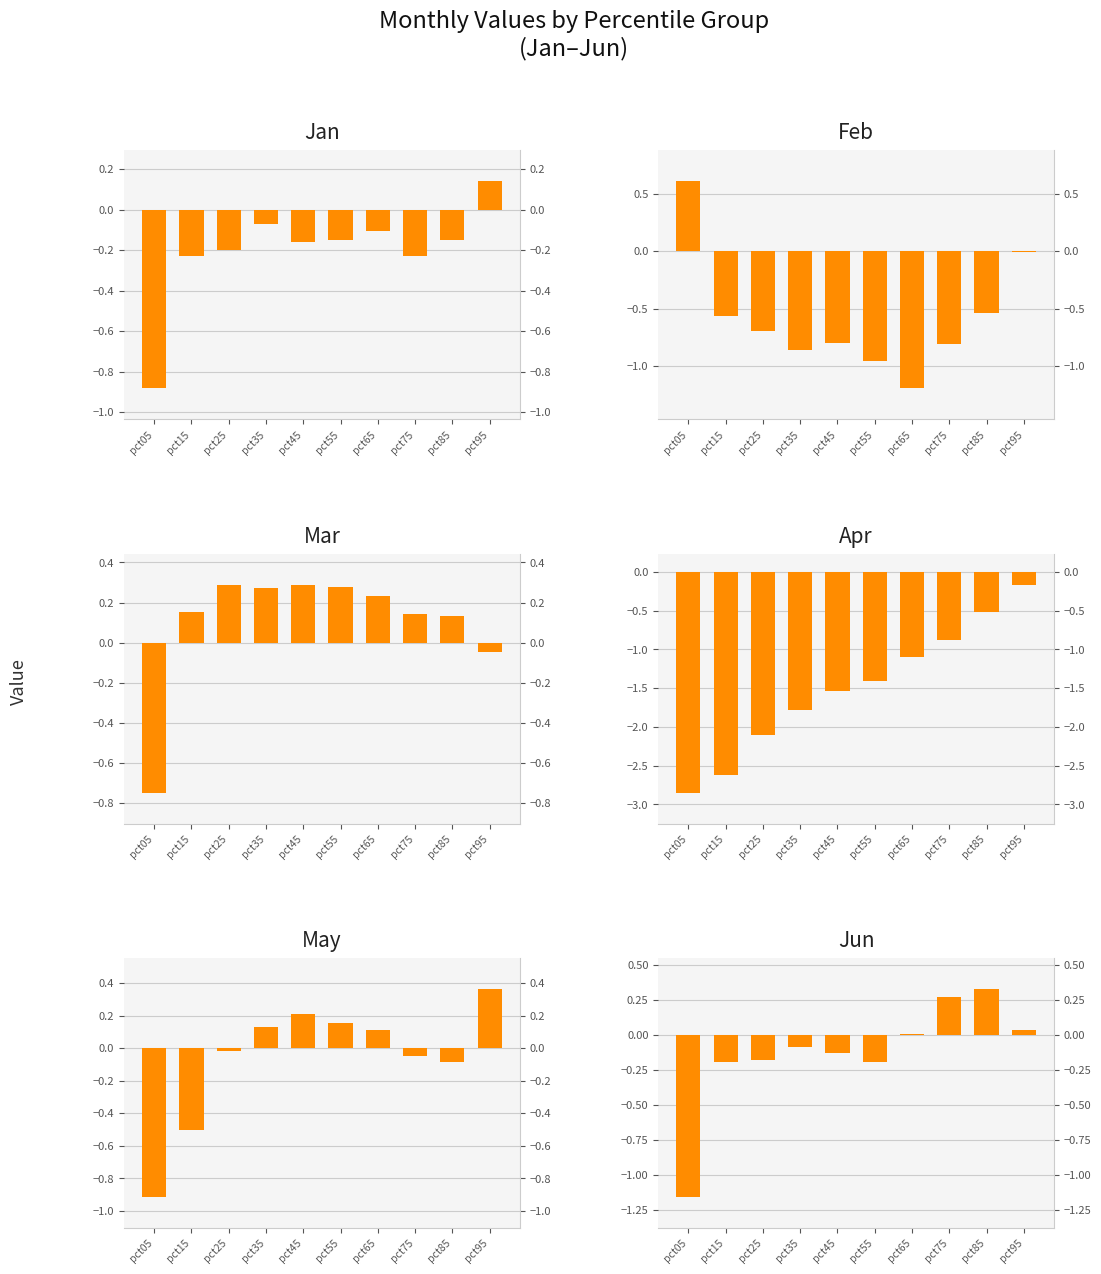

How many values in the Apr series are below -1?

7